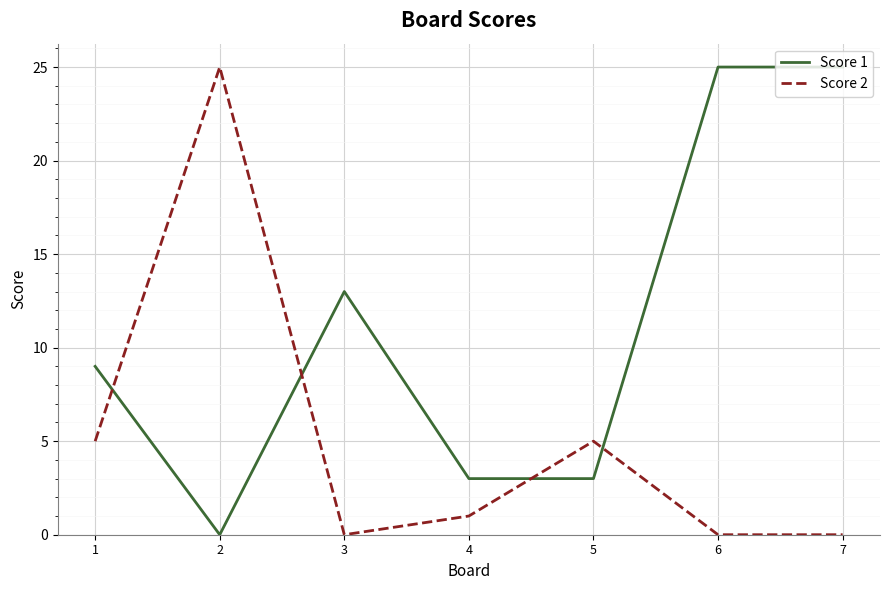

What is the spread (max minus min) of values at 7?

25